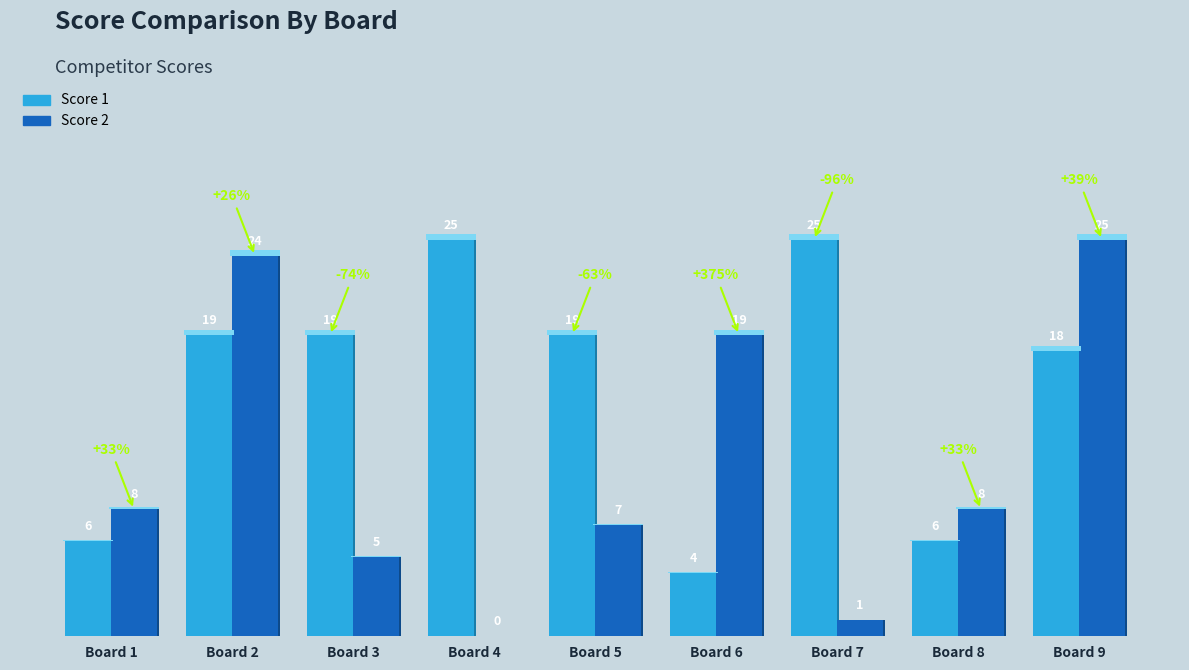

What is the average value of the Score 1 series?

16